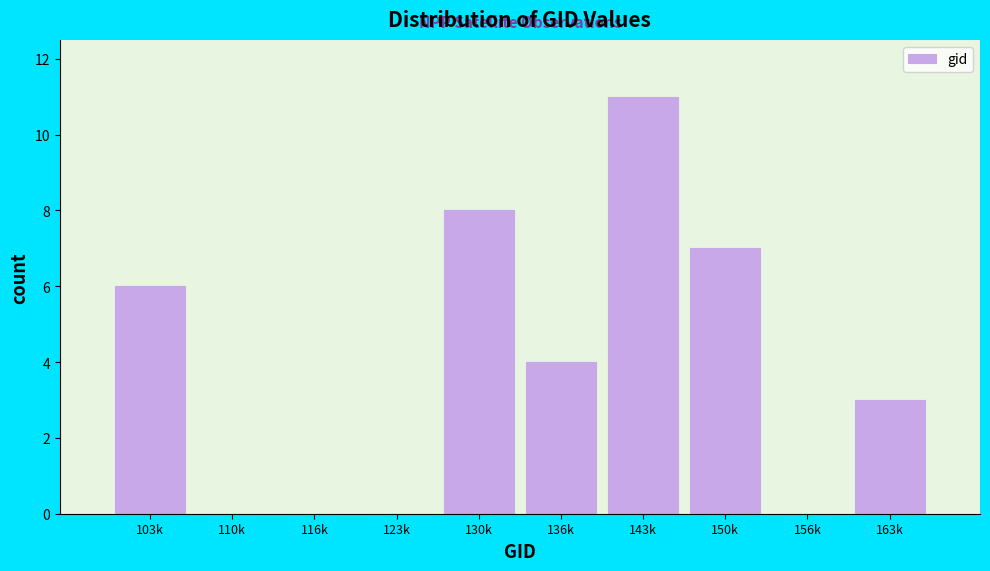

Reading left to right, list all the values displayed in this chart.

103k=6	110k=0	116k=0	123k=0	130k=8	136k=4	143k=11	150k=7	156k=0	163k=3